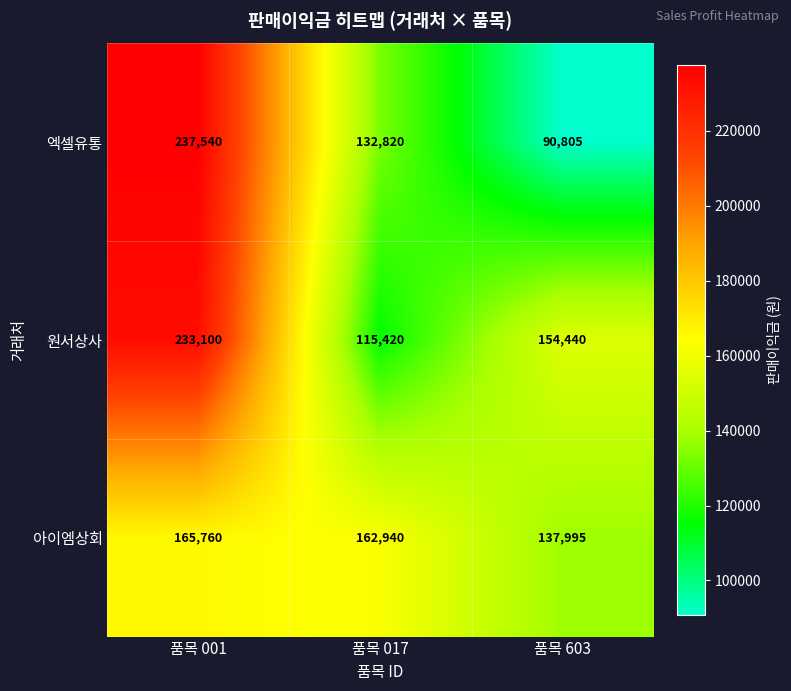

Which series has the widest spread of values?

엑셀유통